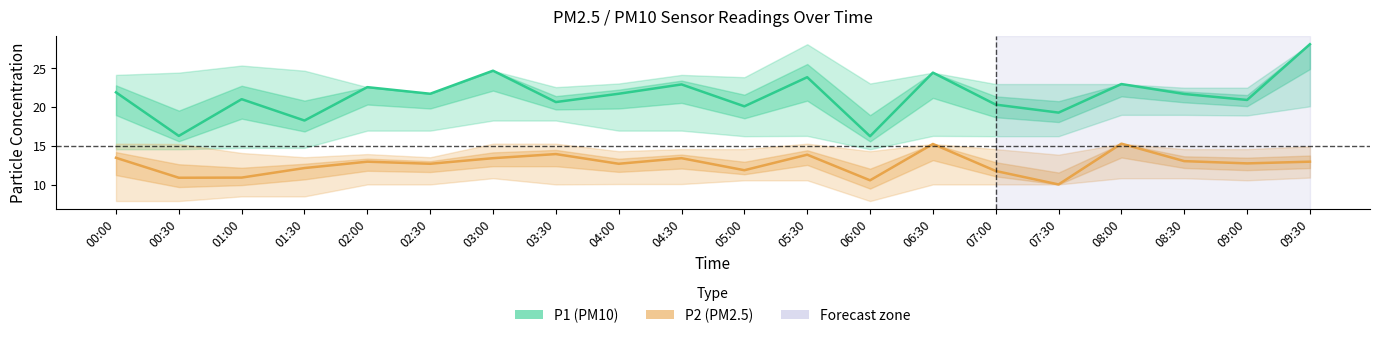

Rank the series by their average value, from highest to lowest.

P1 (PM10), P2 (PM2.5)